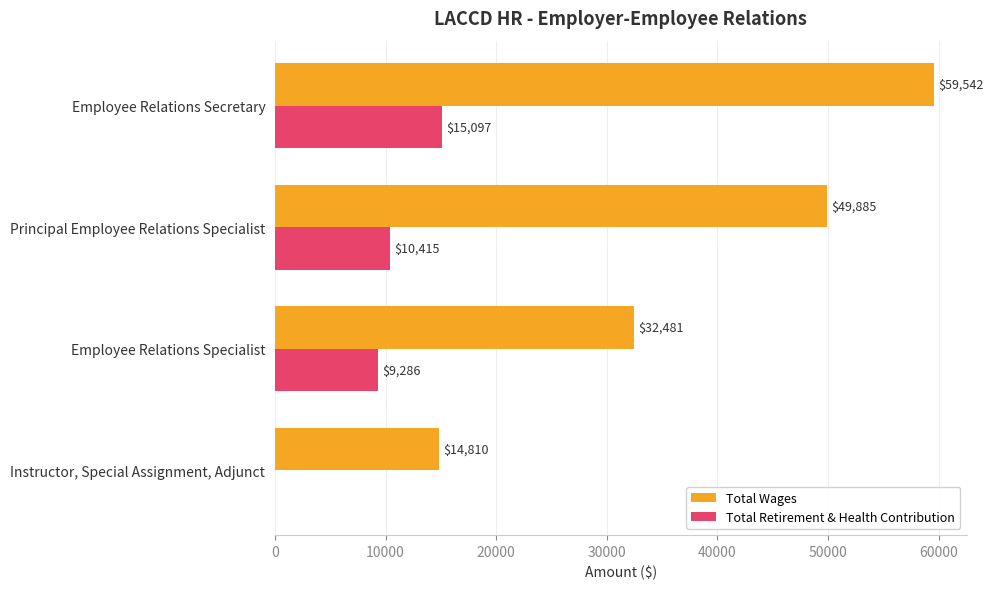

How many categories are shown in the chart?

4